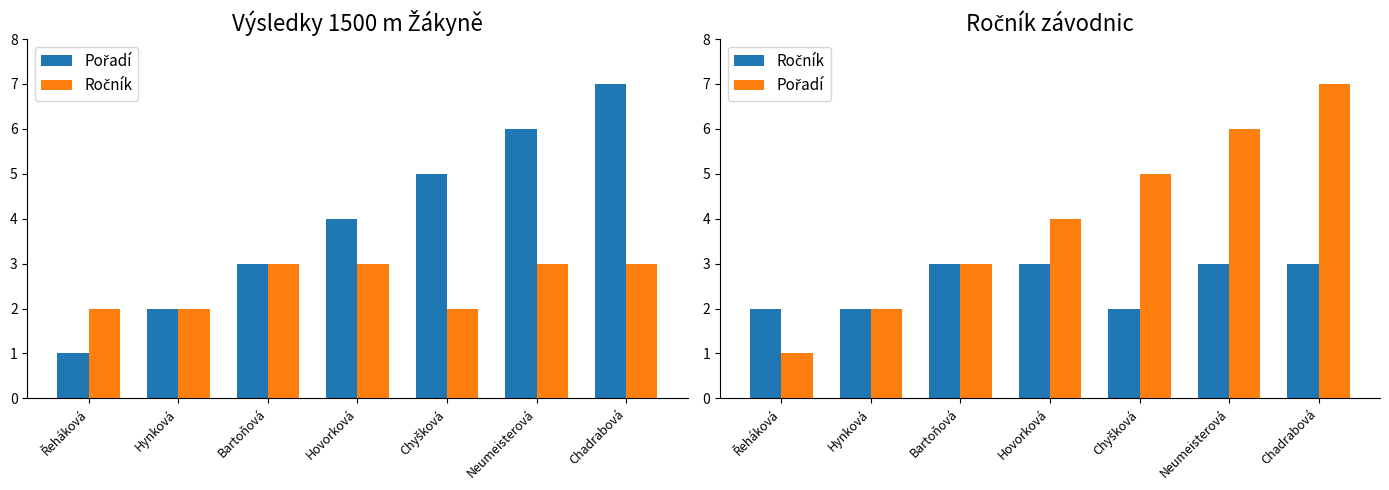

Between Hovorková and Bartoňová, which is larger?

Hovorková